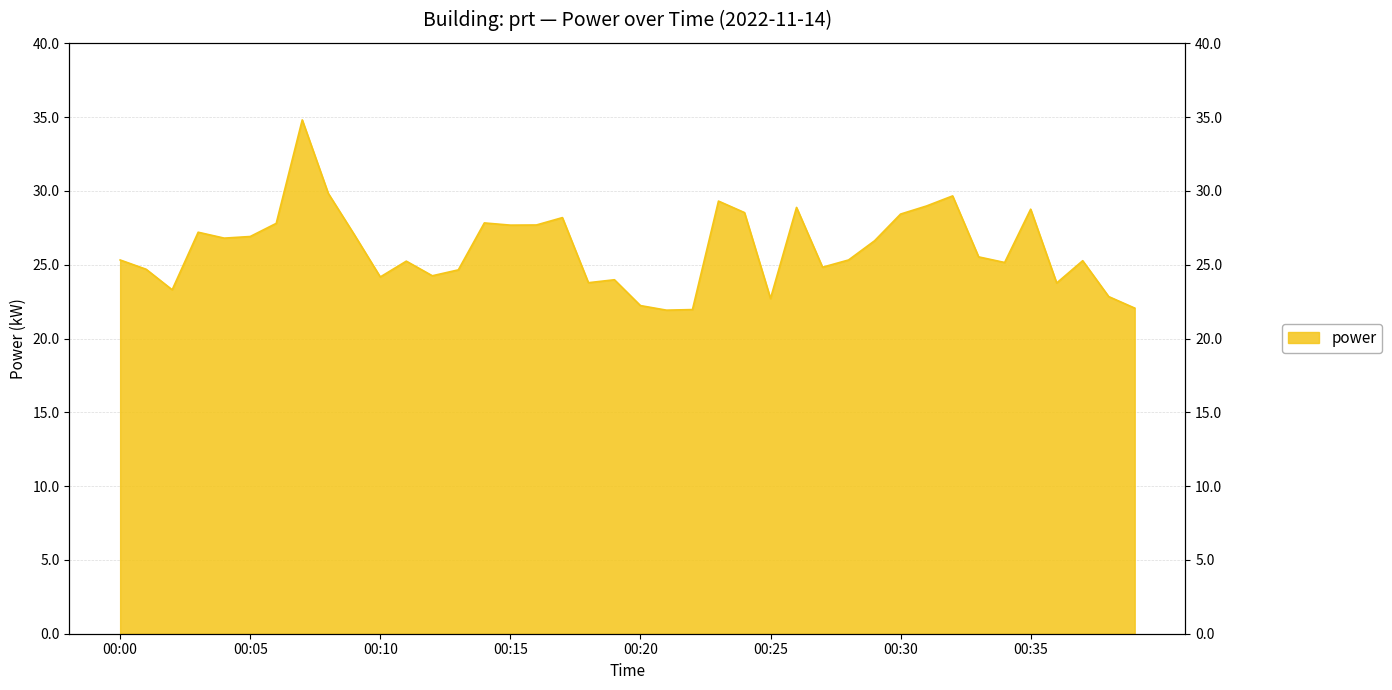

True or false: the data shows 28.9 at 00:26.

True